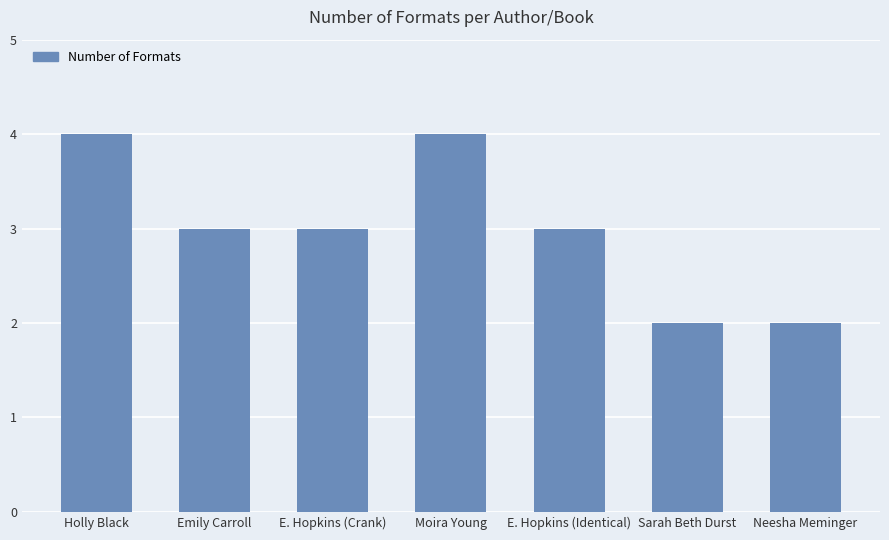

The value at E. Hopkins (Crank) is 3. True or false?

True